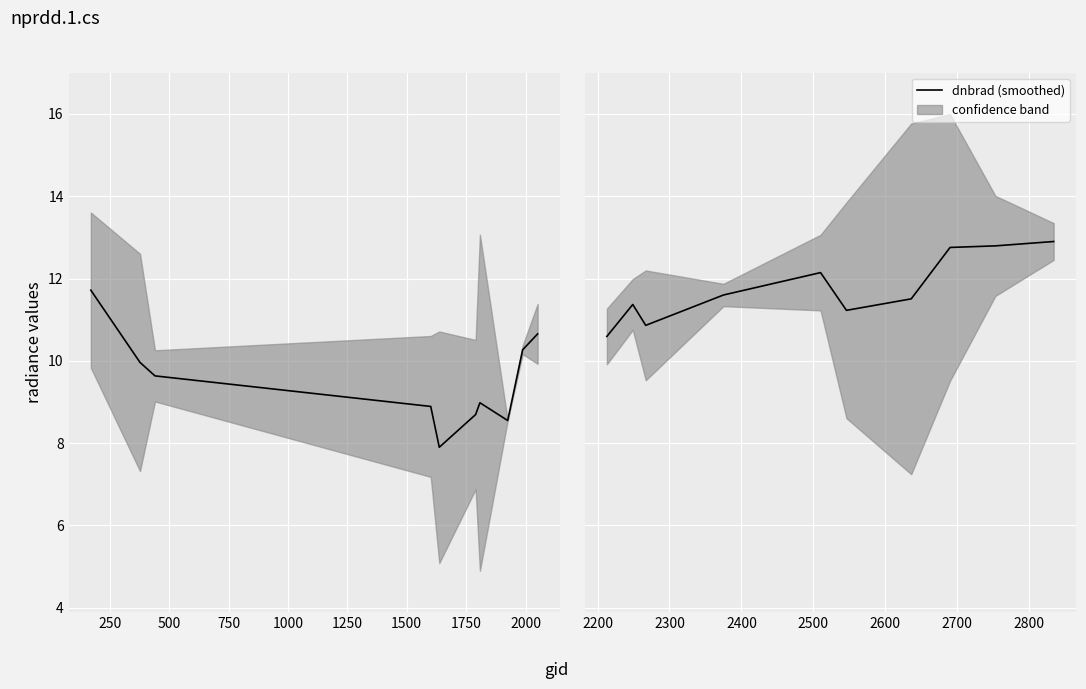

What is the value of the 5th point from the left?

12.1